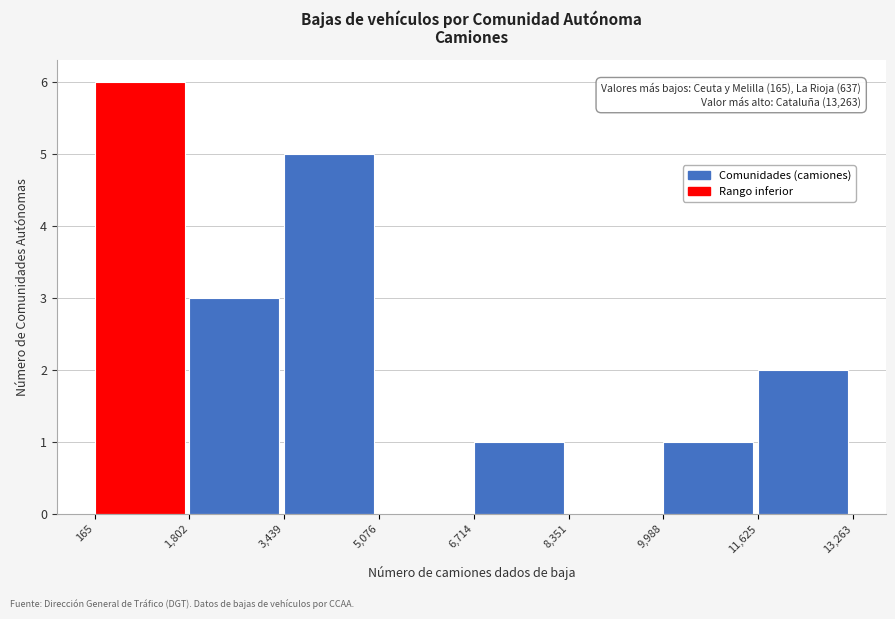

Over which range of the x-axis is the bar tallest?

165 to 1,802